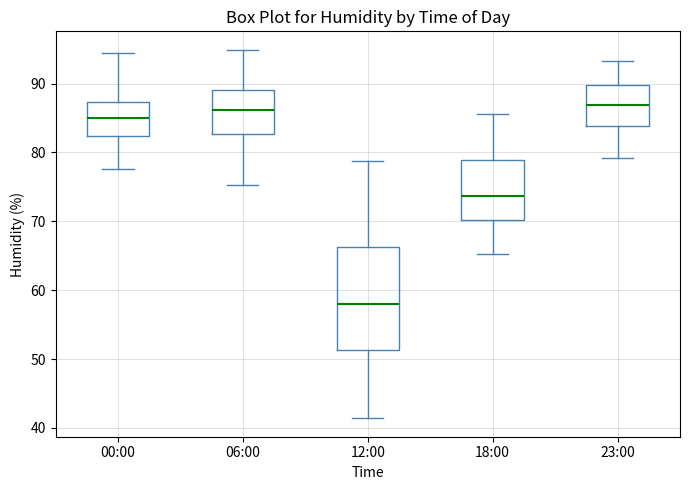

Where is the upper edge of the box for 18:00 on the y-axis? The values are not printed on the chart, so give them approximately, as read against the axis.

79